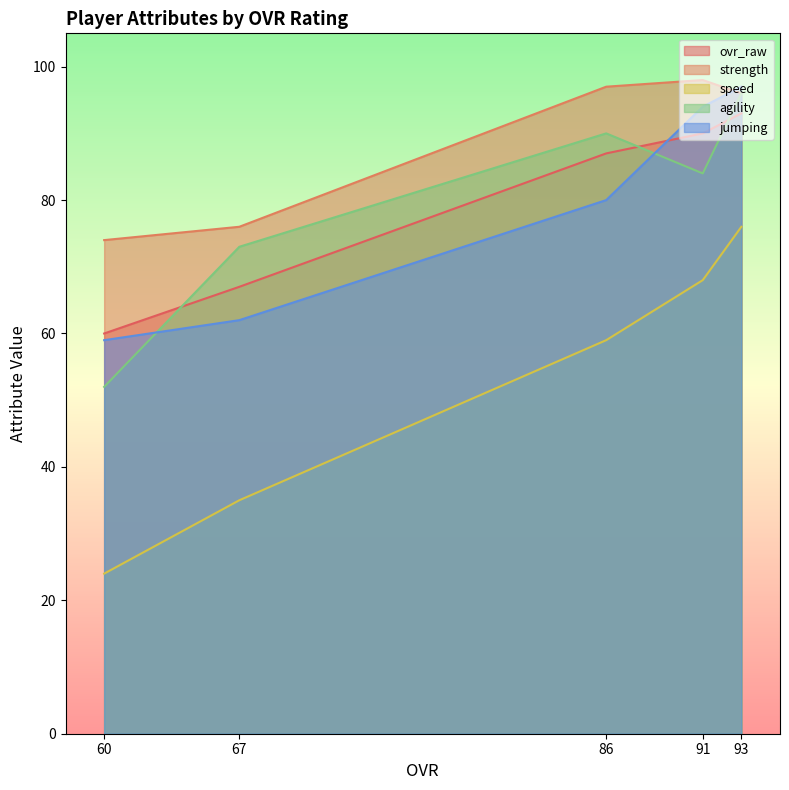

The value of speed at 86 is 59. True or false?

True